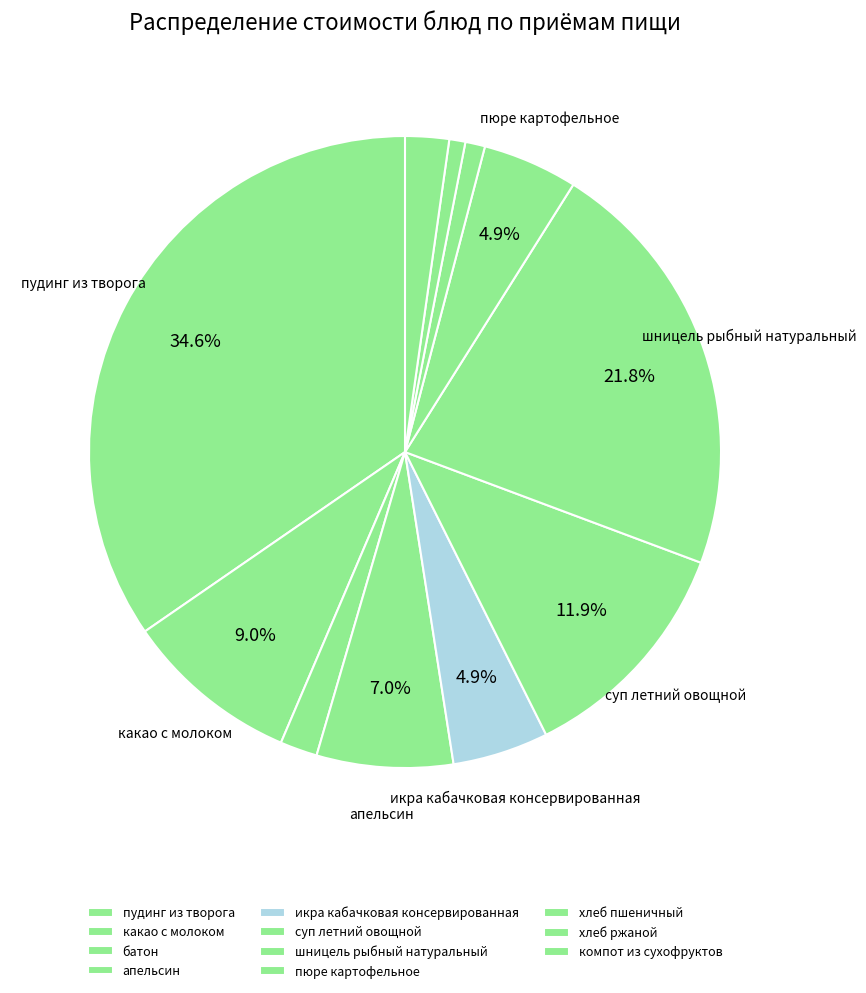

To the nearest percent, what is the difference between the largest and smallest slice percentages?

34%